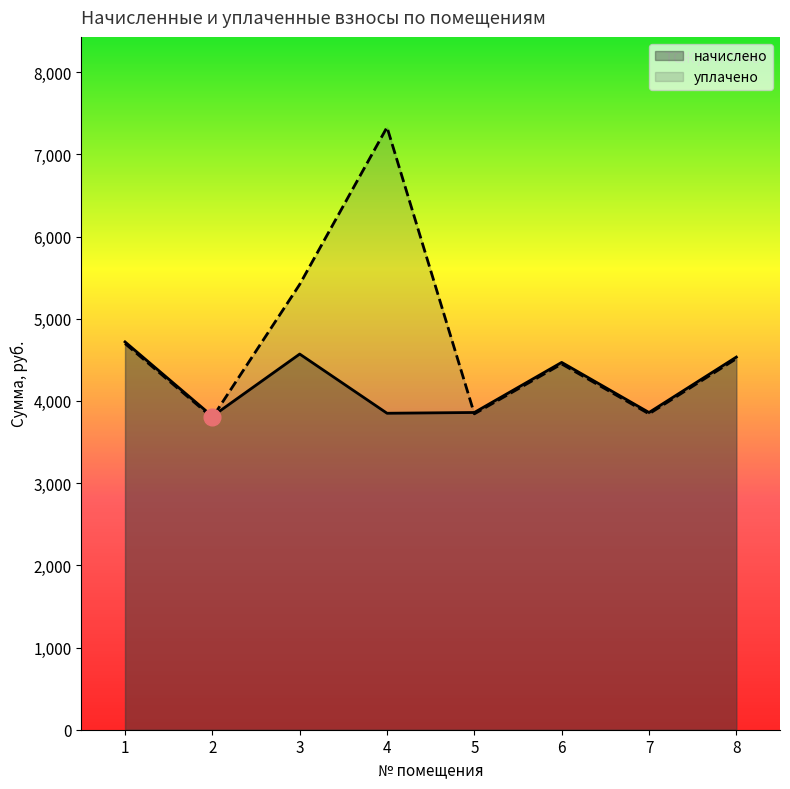

In уплачено, how many points are higher than both neighbors (excluding endpoints)?

2